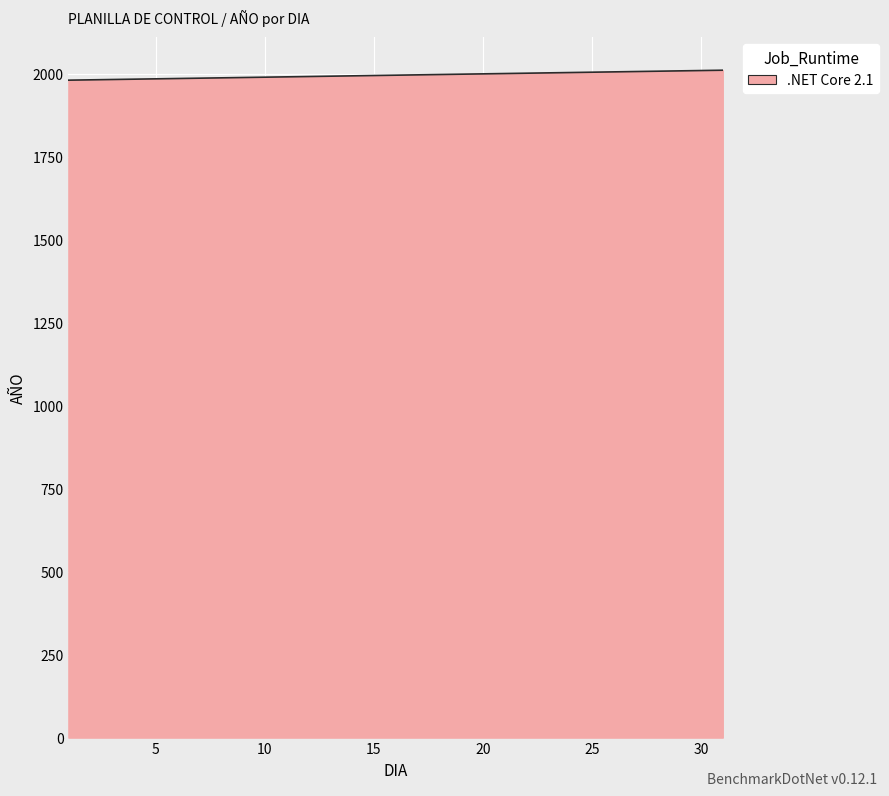

Does the chart display data point markers on the line(s)?

No